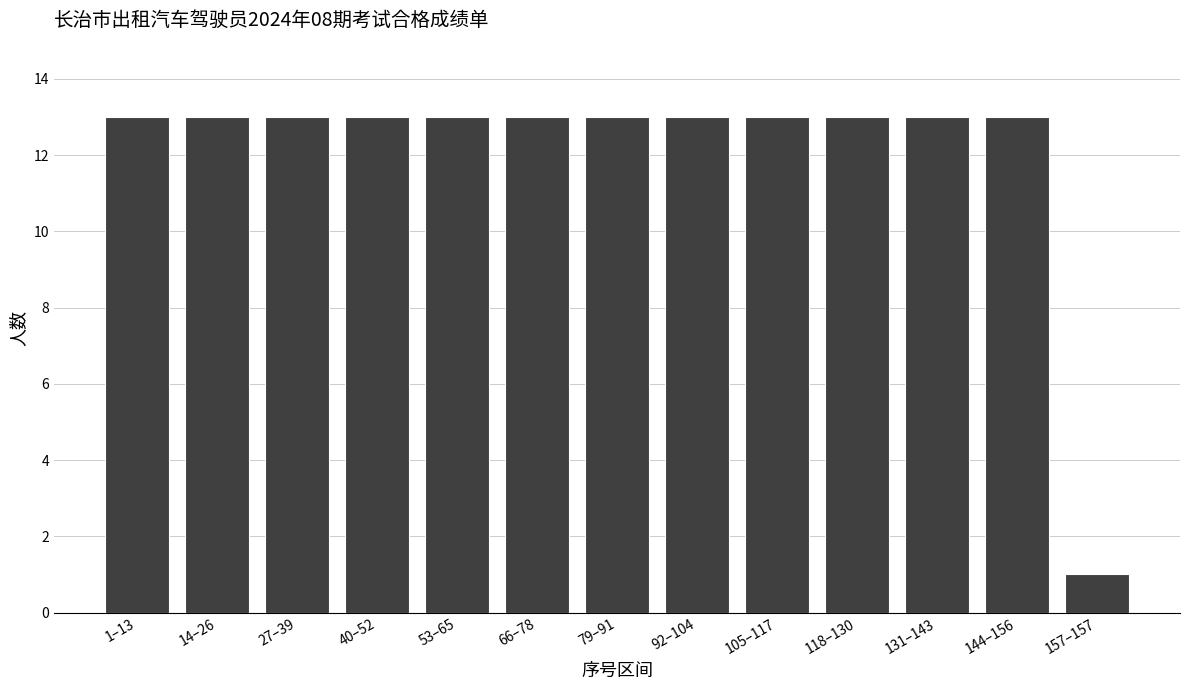

Reading left to right, list all the values displayed in this chart.

1–13=13	14–26=13	27–39=13	40–52=13	53–65=13	66–78=13	79–91=13	92–104=13	105–117=13	118–130=13	131–143=13	144–156=13	157–157=1